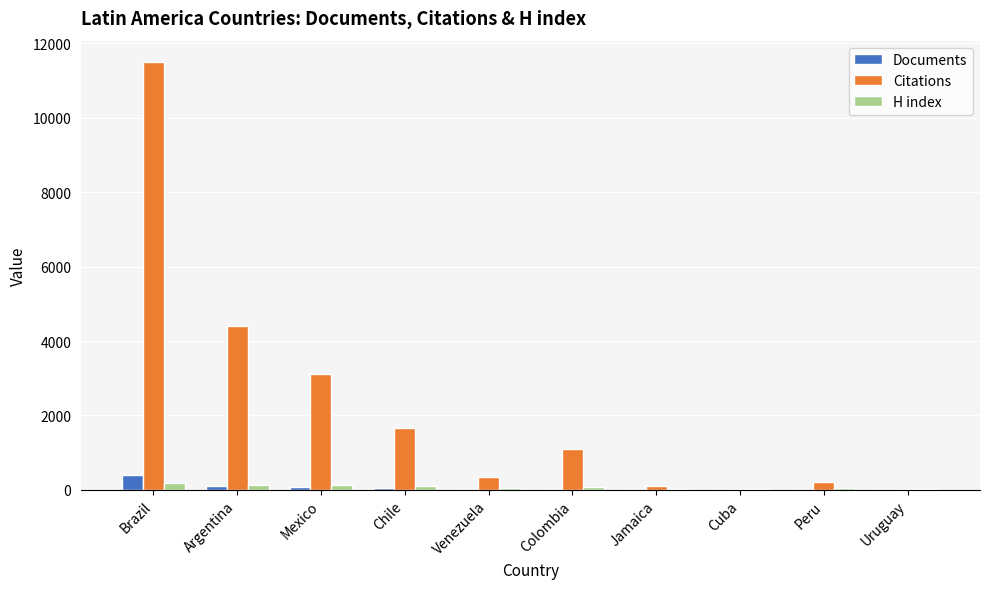

At which category is the sum across all series the highest?

Brazil